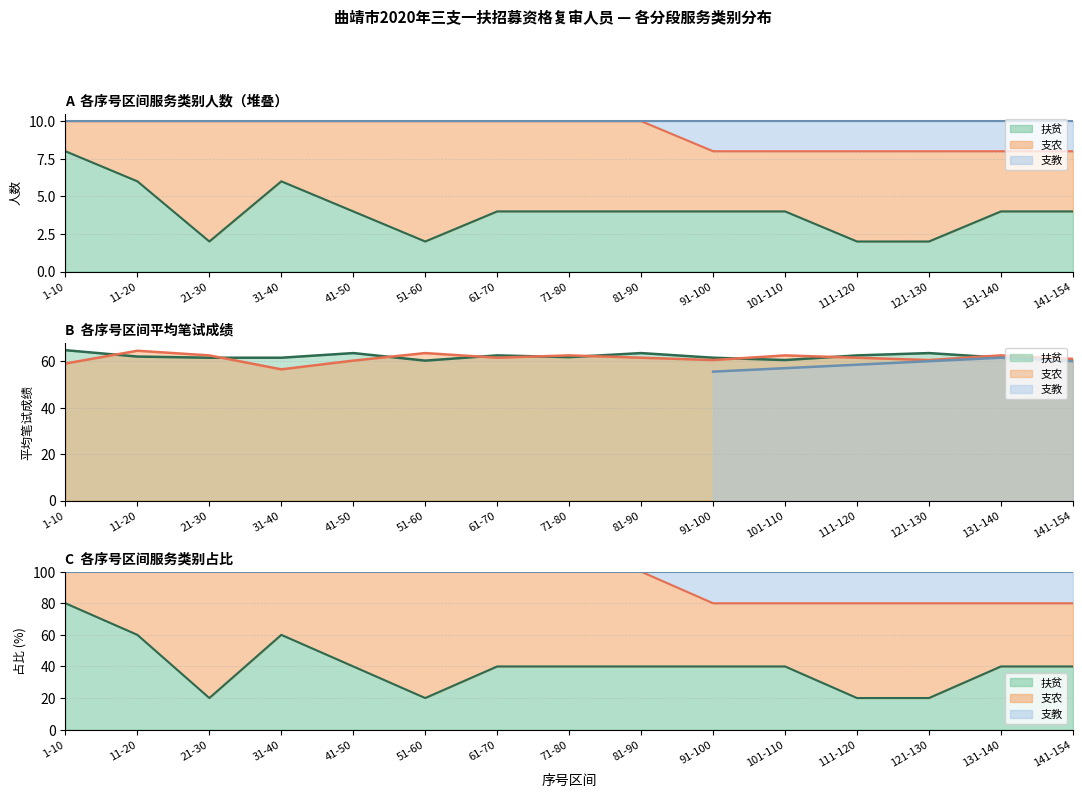

What is the difference between the maximum and minimum values in the 支教 series?

20